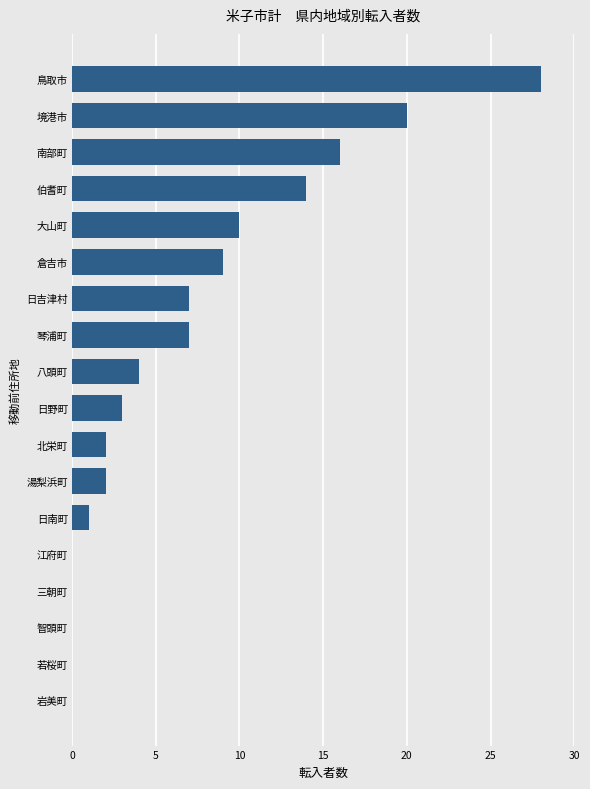

Reading bottom to top, transcribe all the data shown in this chart.

岩美町=0	若桜町=0	智頭町=0	三朝町=0	江府町=0	日南町=1	湯梨浜町=2	北栄町=2	日野町=3	八頭町=4	琴浦町=7	日吉津村=7	倉吉市=9	大山町=10	伯耆町=14	南部町=16	境港市=20	鳥取市=28